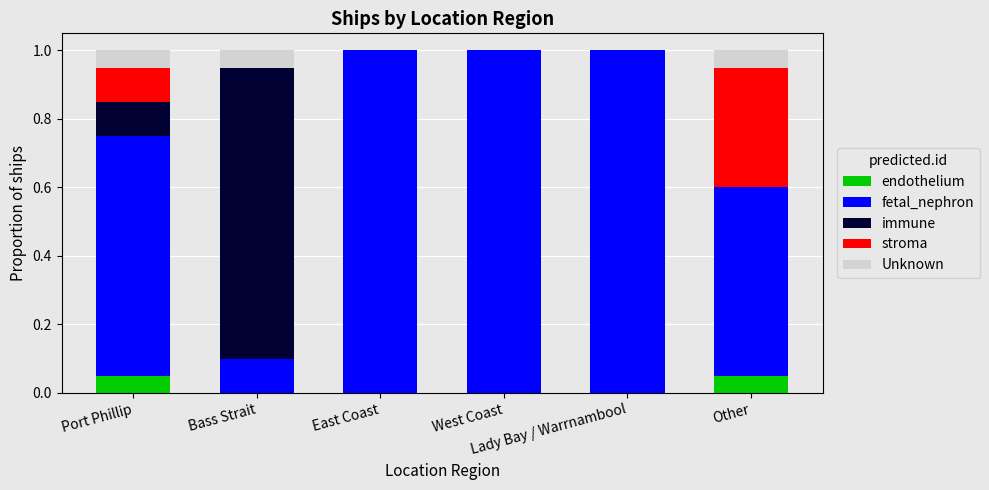

What is the difference between the maximum and minimum values in the endothelium series?

0.1